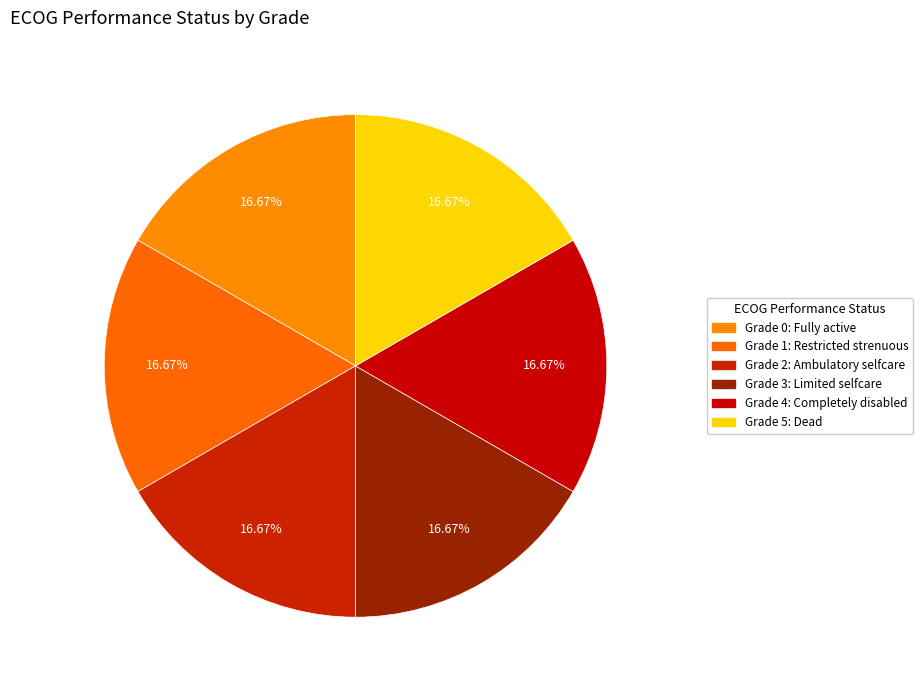

How many slices are in this pie chart?

6